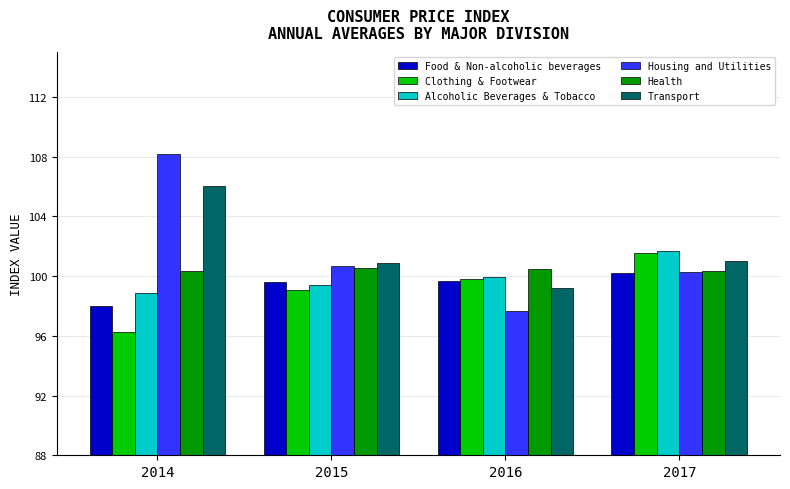

Rank the categories by Alcoholic Beverages & Tobacco value from highest to lowest.

2017, 2016, 2015, 2014